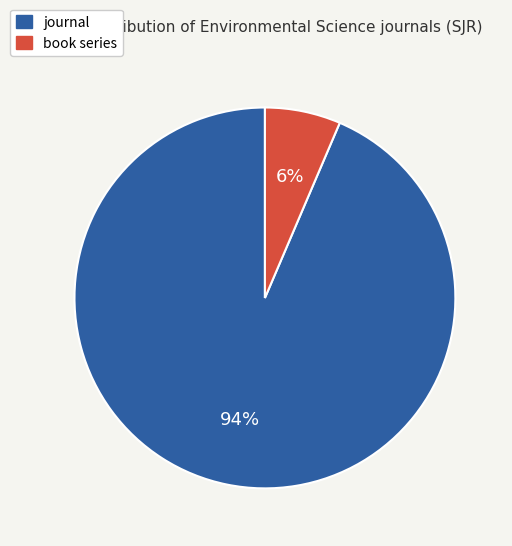

To the nearest percent, what percentage of the pie is book series?

6%